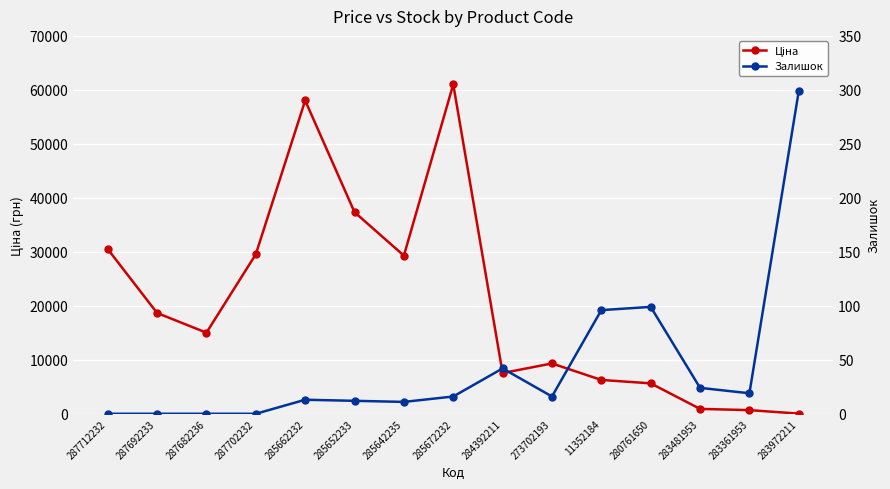

Which series has the largest range (max minus min)?

Ціна